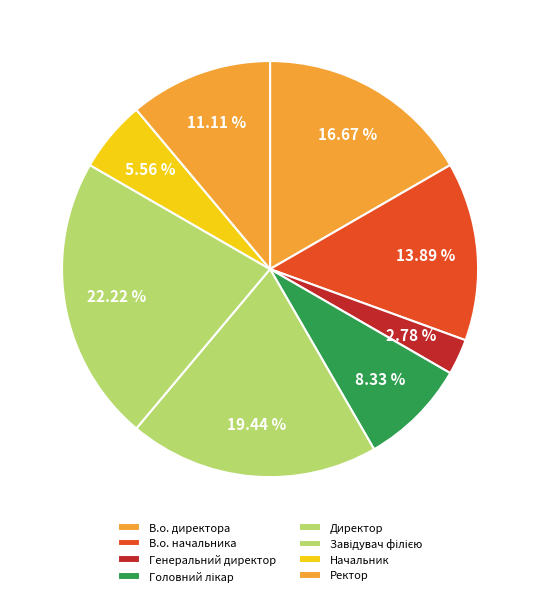

What is the largest slice in the pie chart?

Завідувач філією